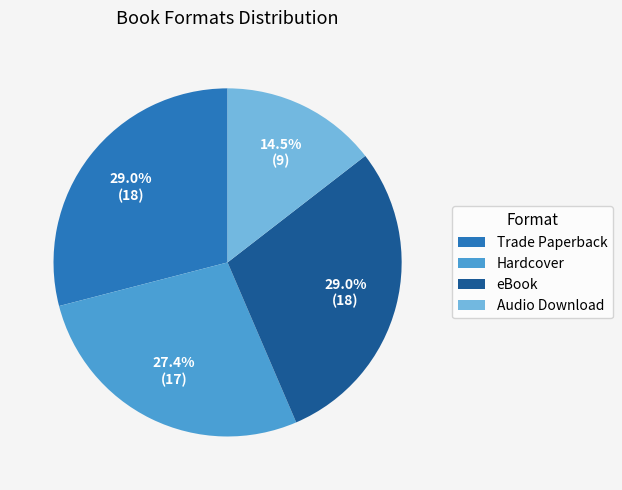

How much of the chart is everything except Trade Paperback?

71.0%